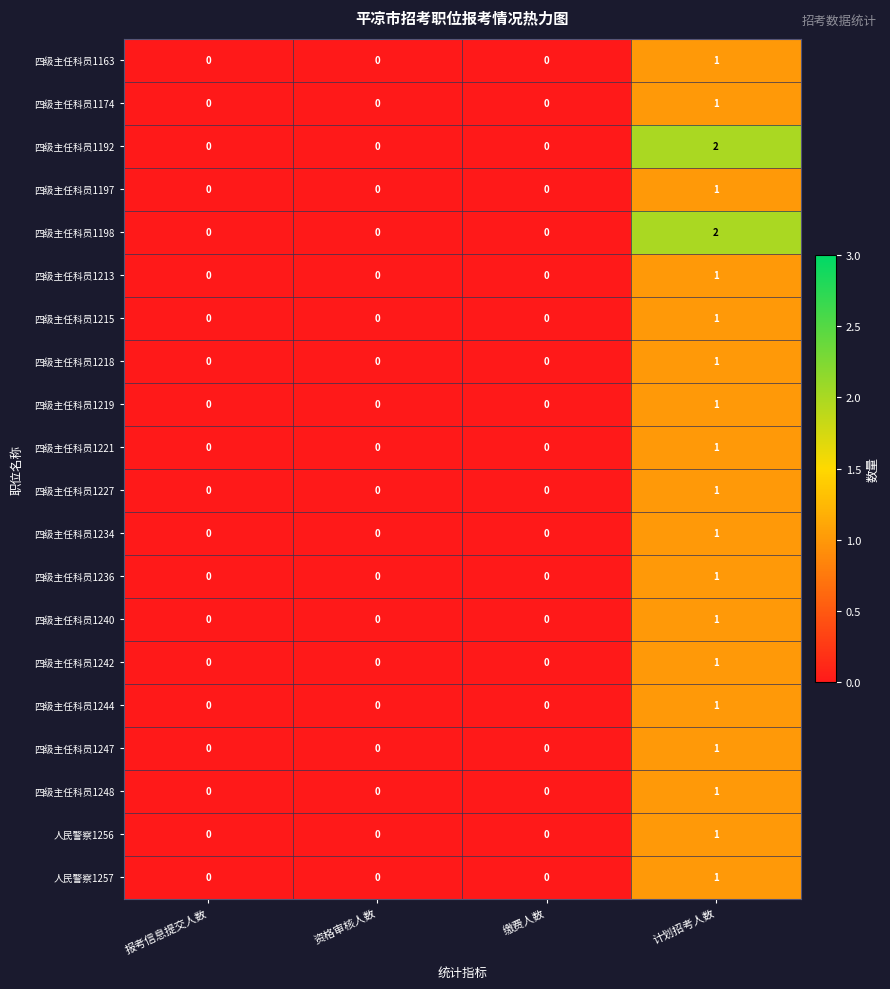

Count the 四级主任科员1163 values in the range 0 to 1.

4